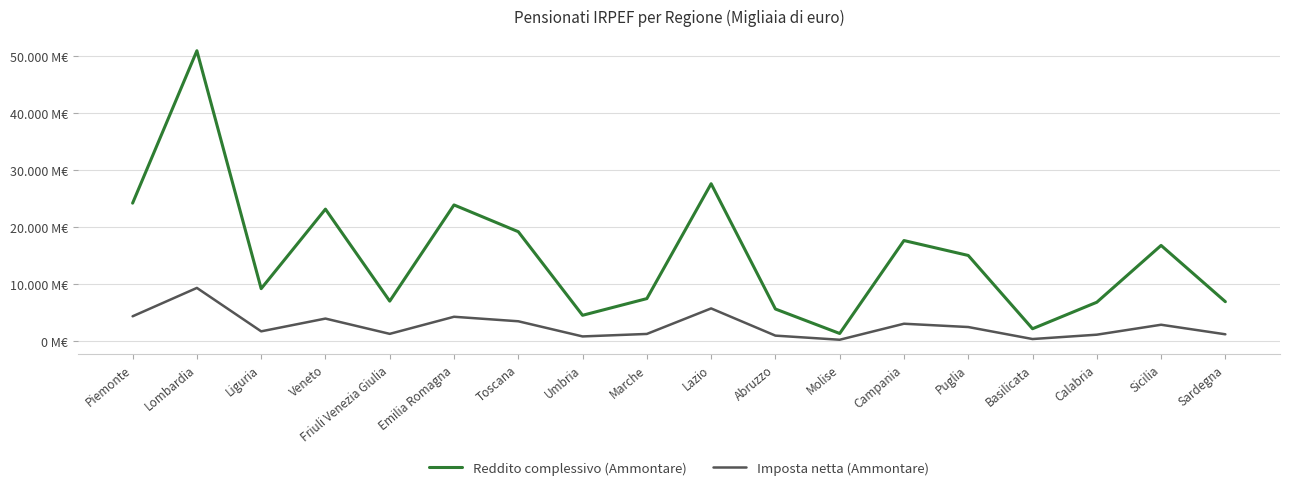

What is the sum of all Reddito complessivo (Ammontare) values?

269303028